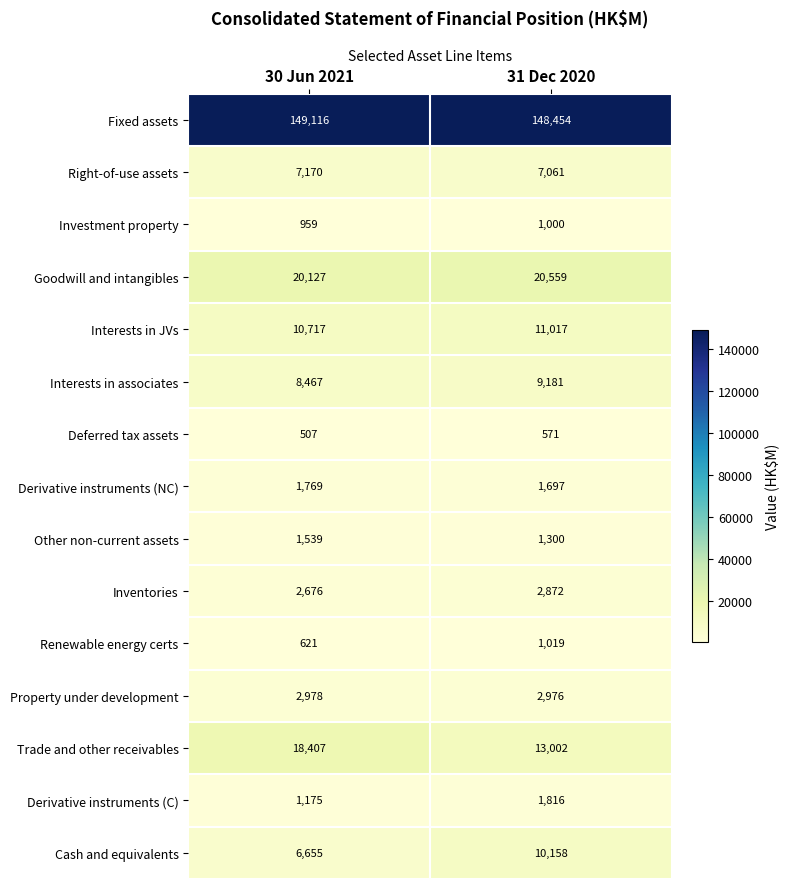

Which series has the largest range (max minus min)?

Trade and other receivables